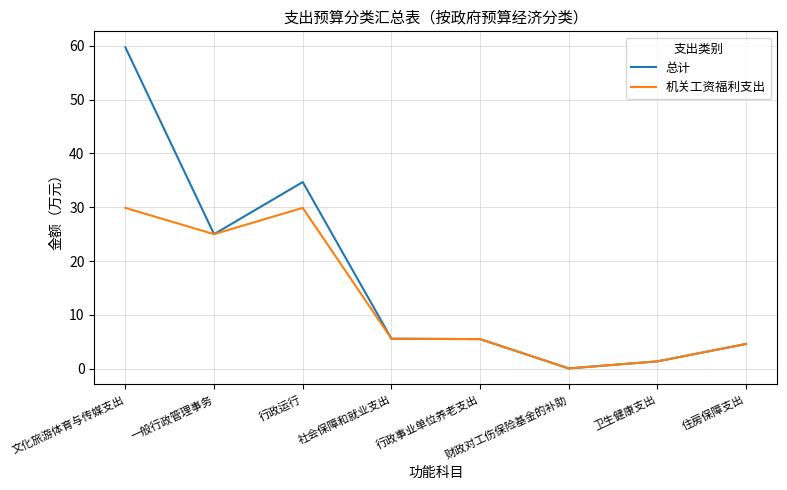

What is the lowest value of the 总计 series?

0.1